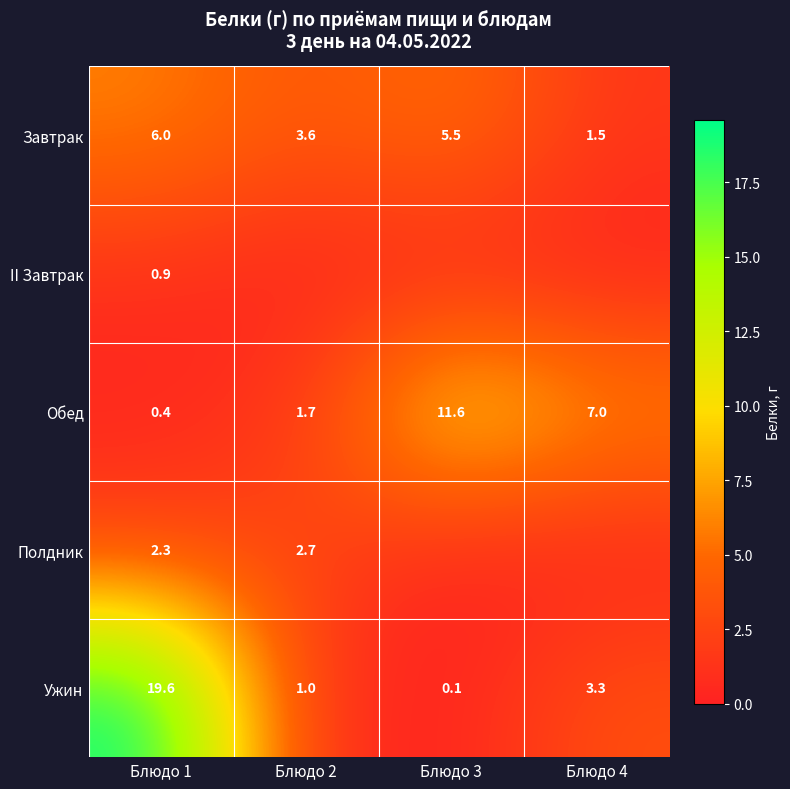

Which label corresponds to the largest value in the chart?

Блюдо 1